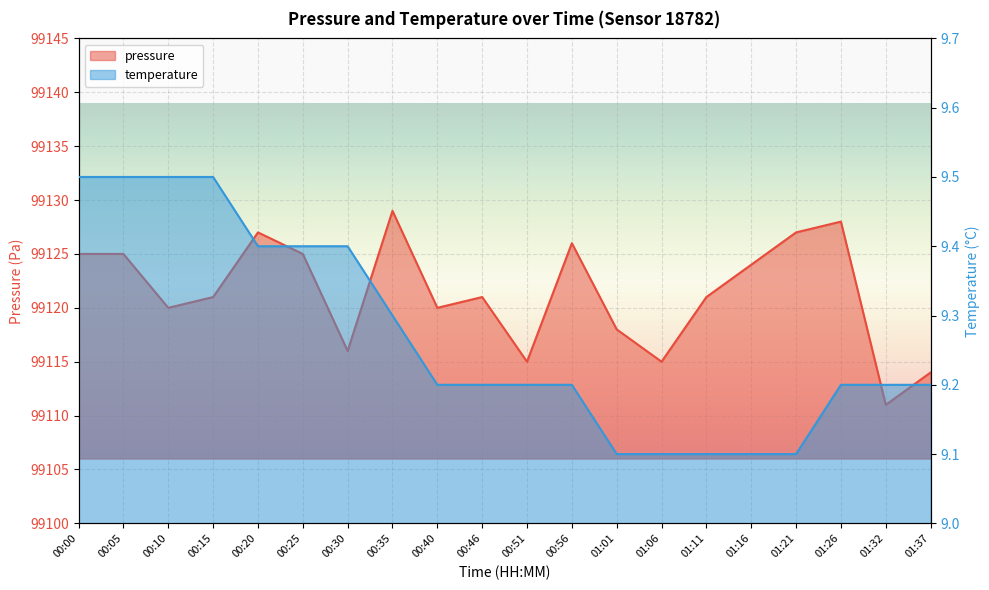

What is the label of the 5th point from the left?

00:20